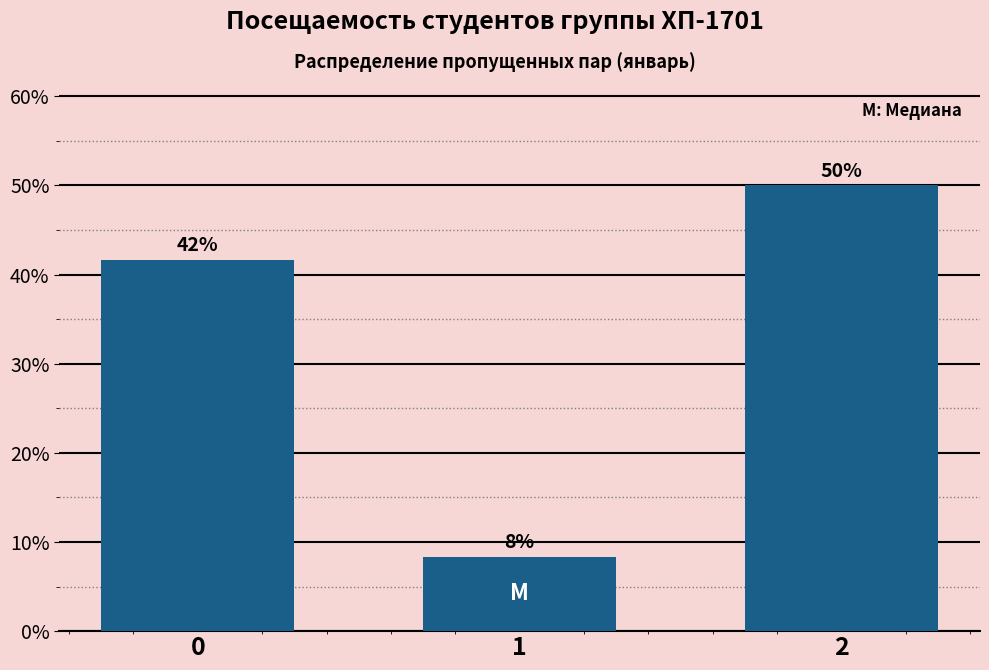

Does the chart contain any negative values?

No